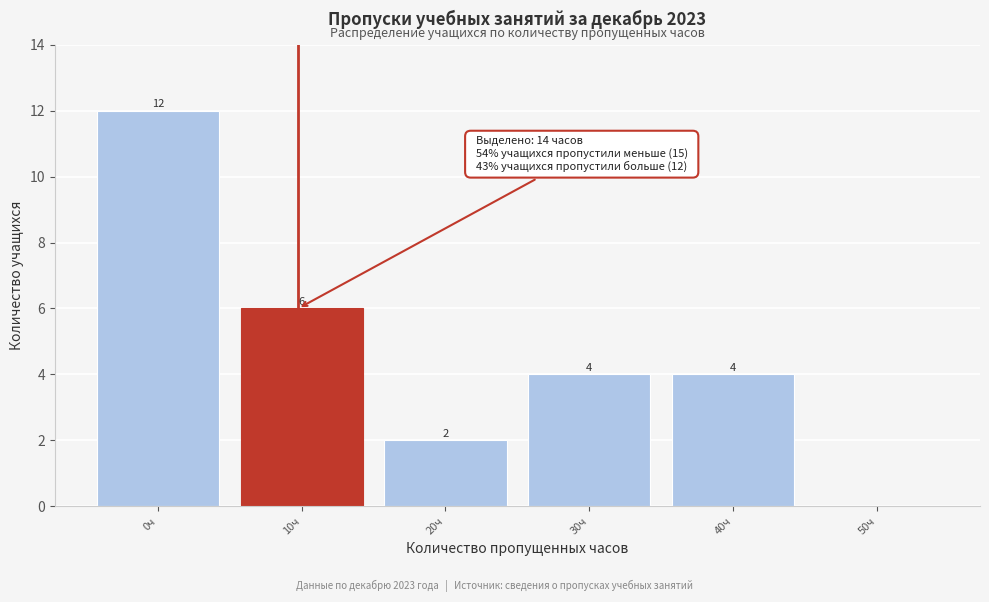

Reading left to right, what are all the values shown in this chart?

0ч=12	10ч=6	20ч=2	30ч=4	40ч=4	50ч=0